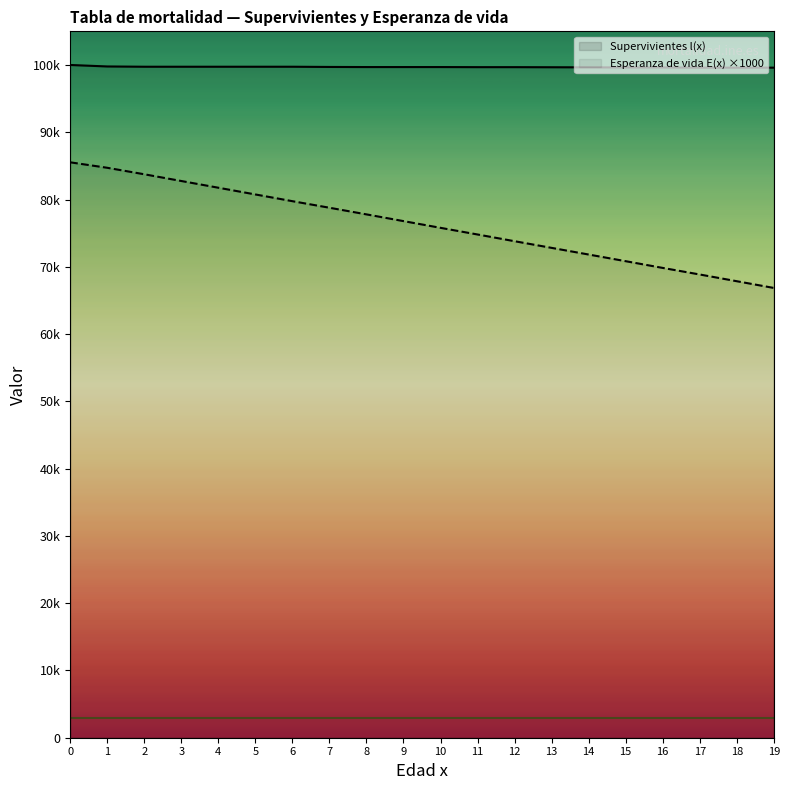

How many data points does each series have?

20